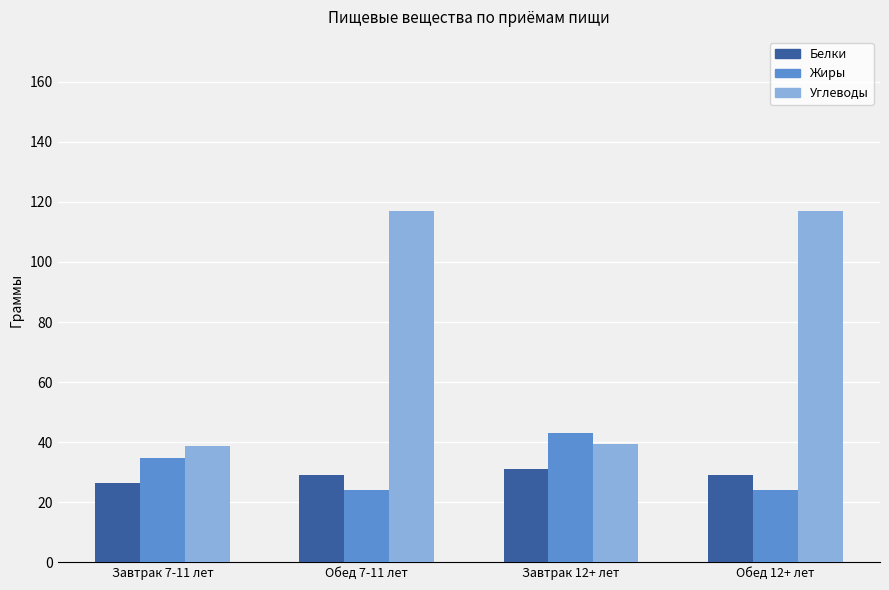

How many values in the Белки series are below 28?

1